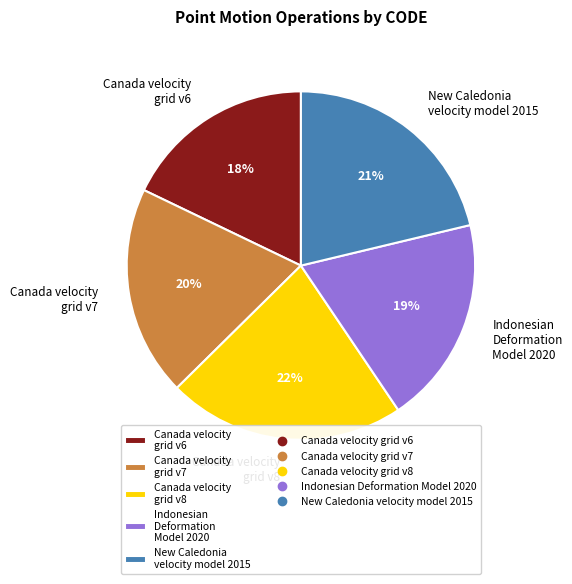

To the nearest percent, what is the difference between the largest and smallest slice percentages?

4%